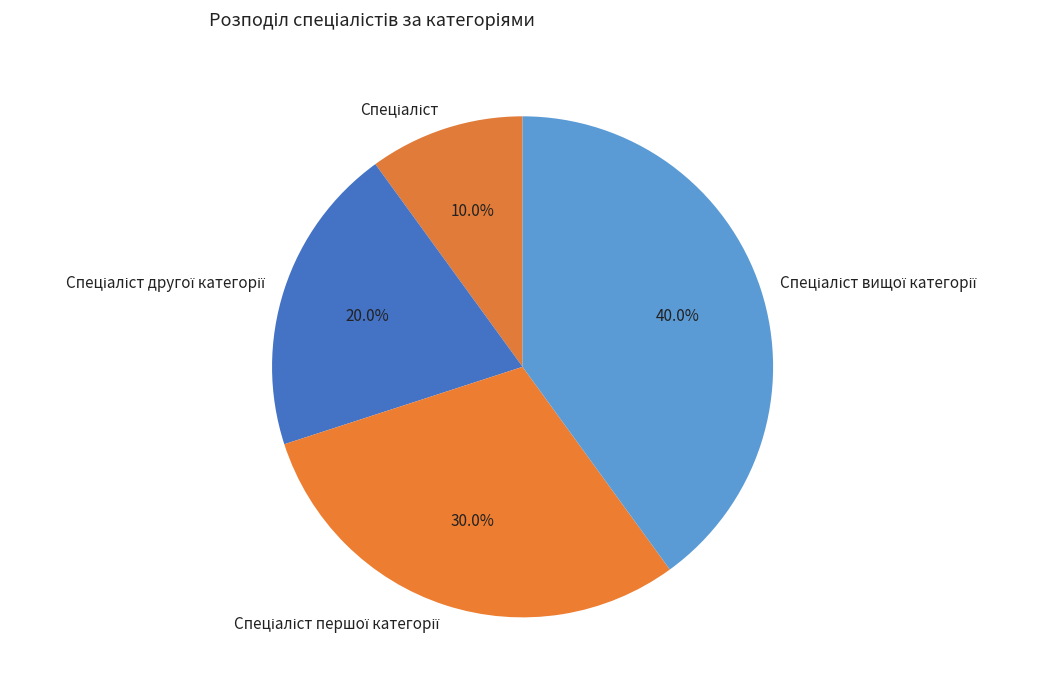

Does any single category account for the majority?

No